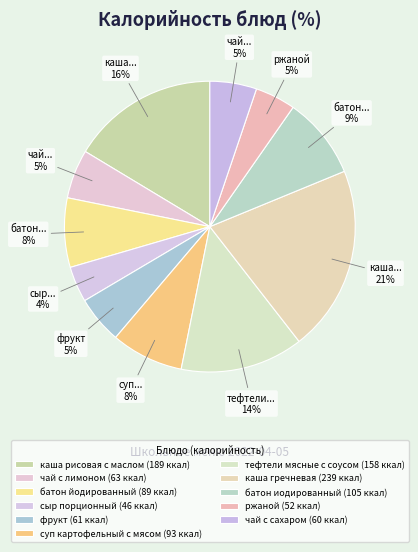

Which slice is the smallest?

сыр порционный